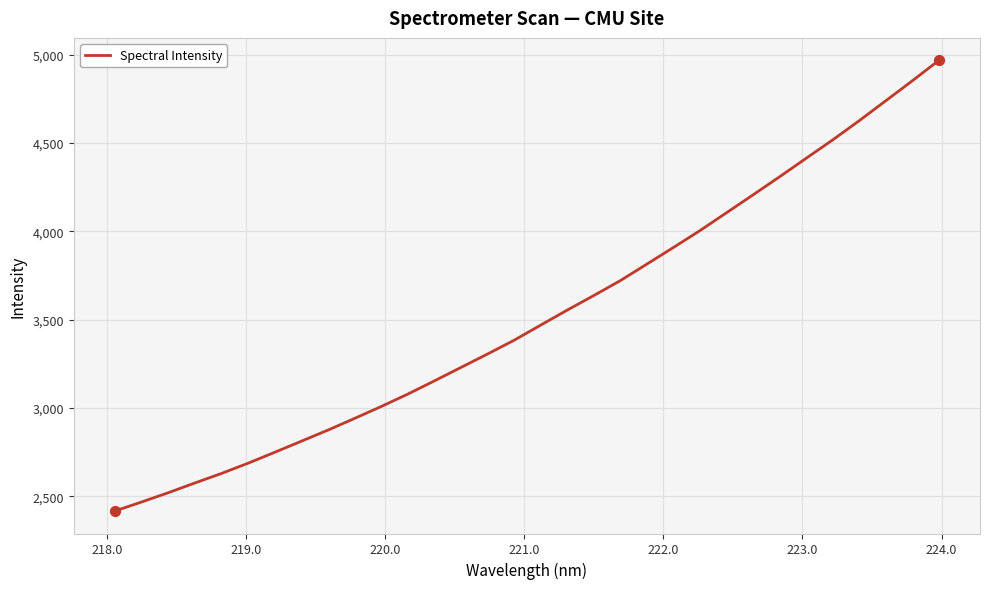

What is the difference between the maximum and minimum values?

2550.7